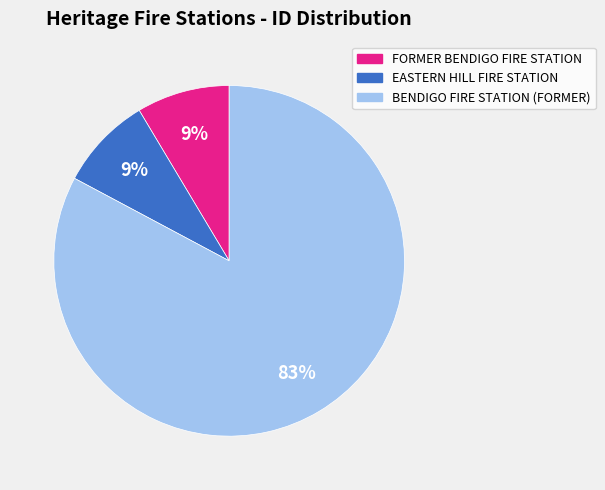

To the nearest percent, what is the combined percentage of BENDIGO FIRE STATION (FORMER) and FORMER BENDIGO FIRE STATION?

91%